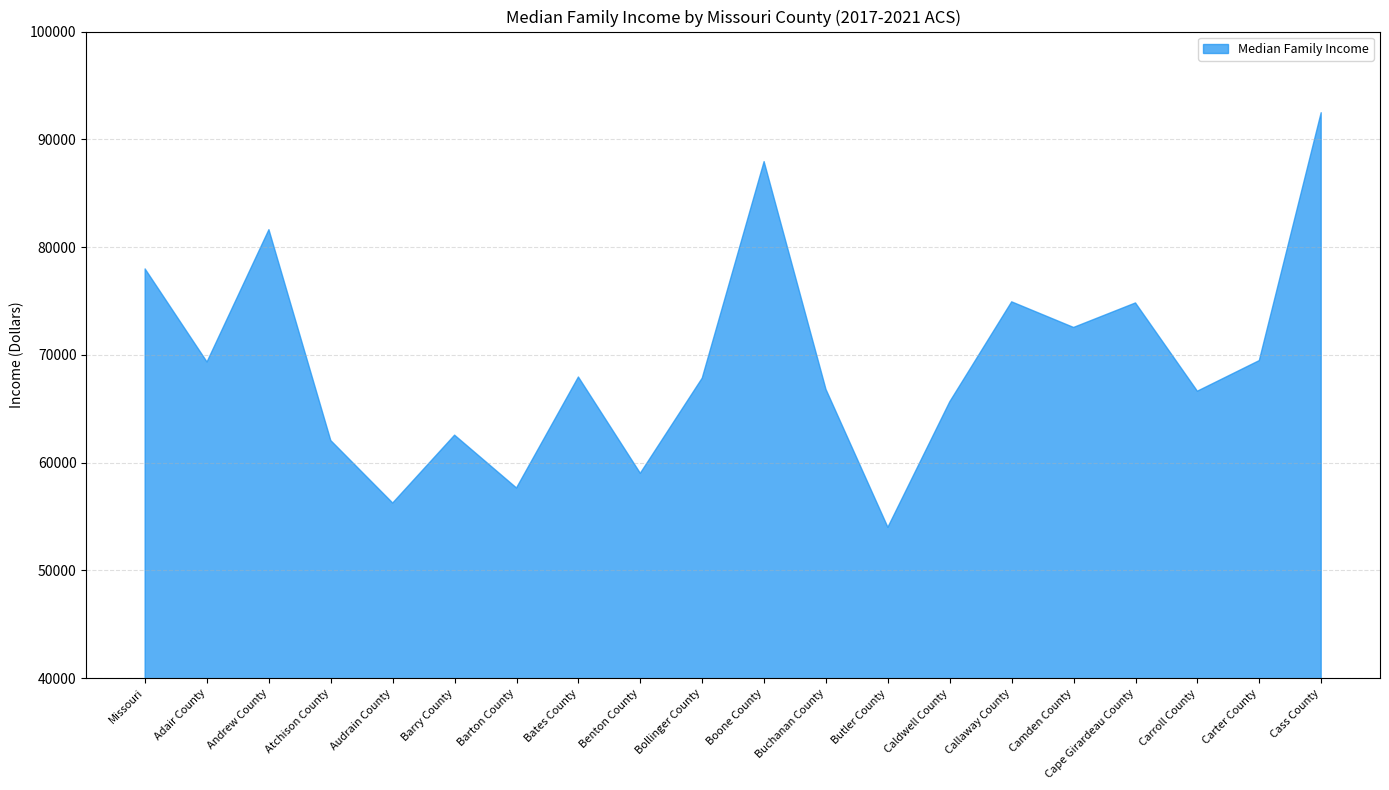

What is the greatest value displayed?

92471